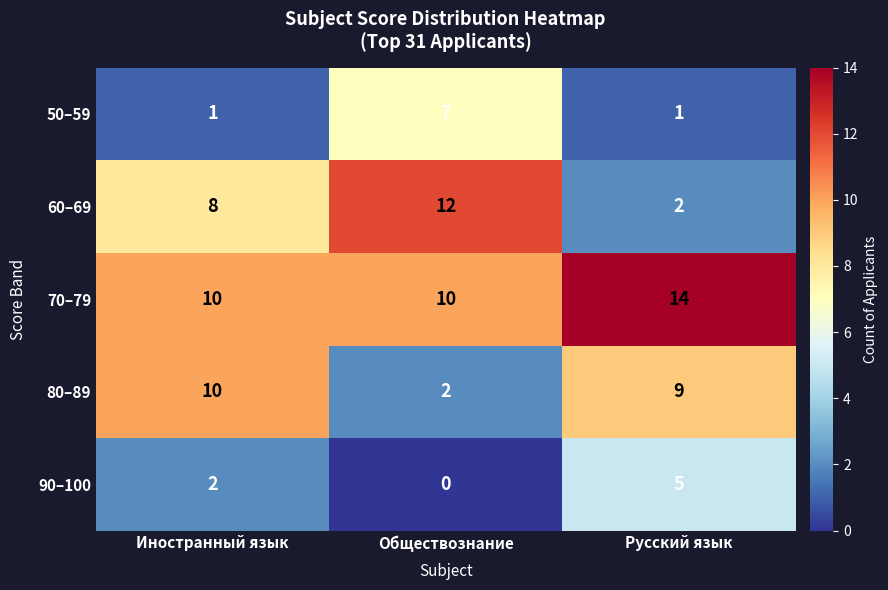

How many values in 90–100 are above zero?

2